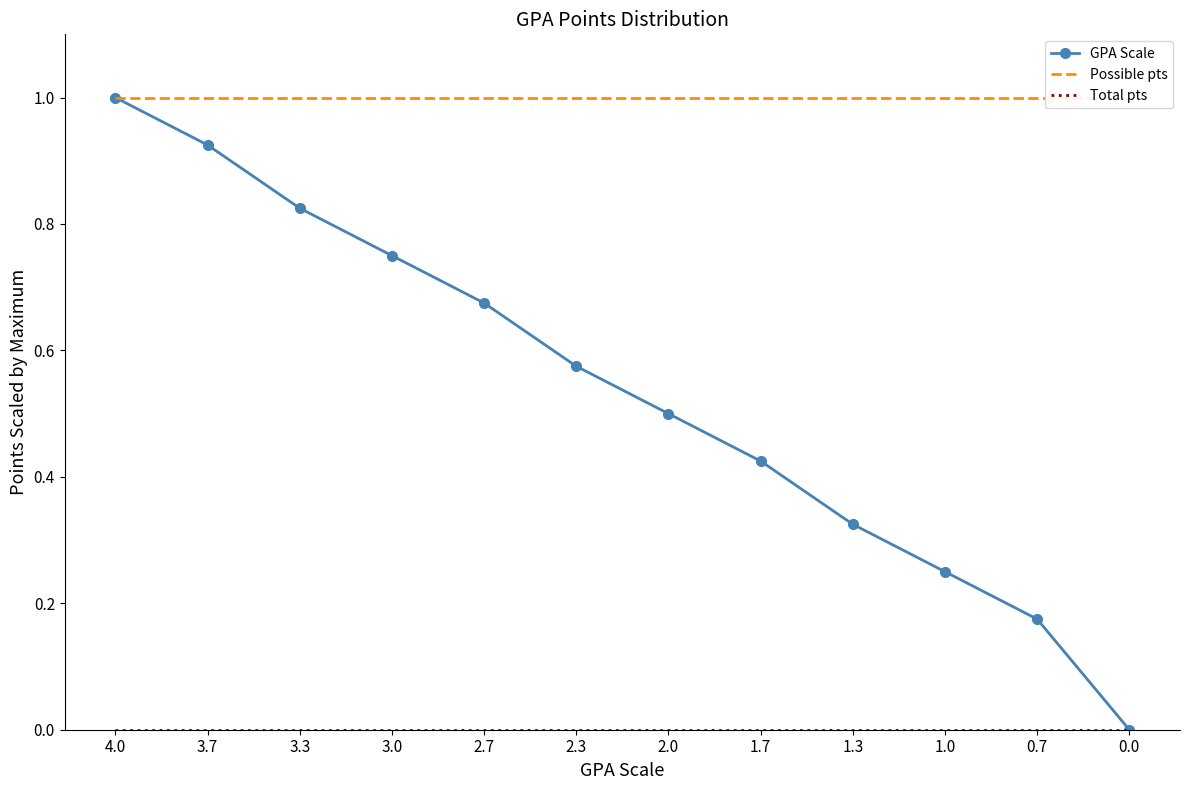

What position from the right is 0.7?

2